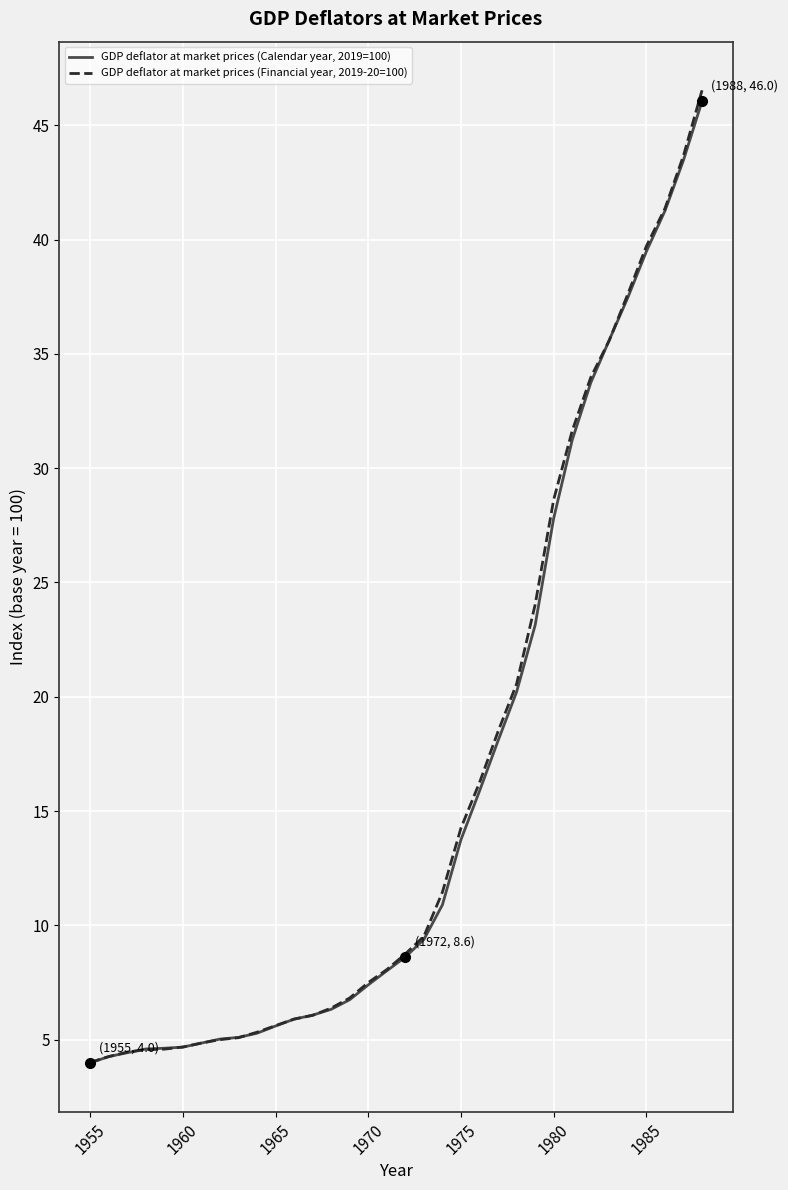

List the series in order of their overall mean, lowest first.

GDP deflator at market prices (Calendar year, 2019=100), GDP deflator at market prices (Financial year, 2019-20=100)